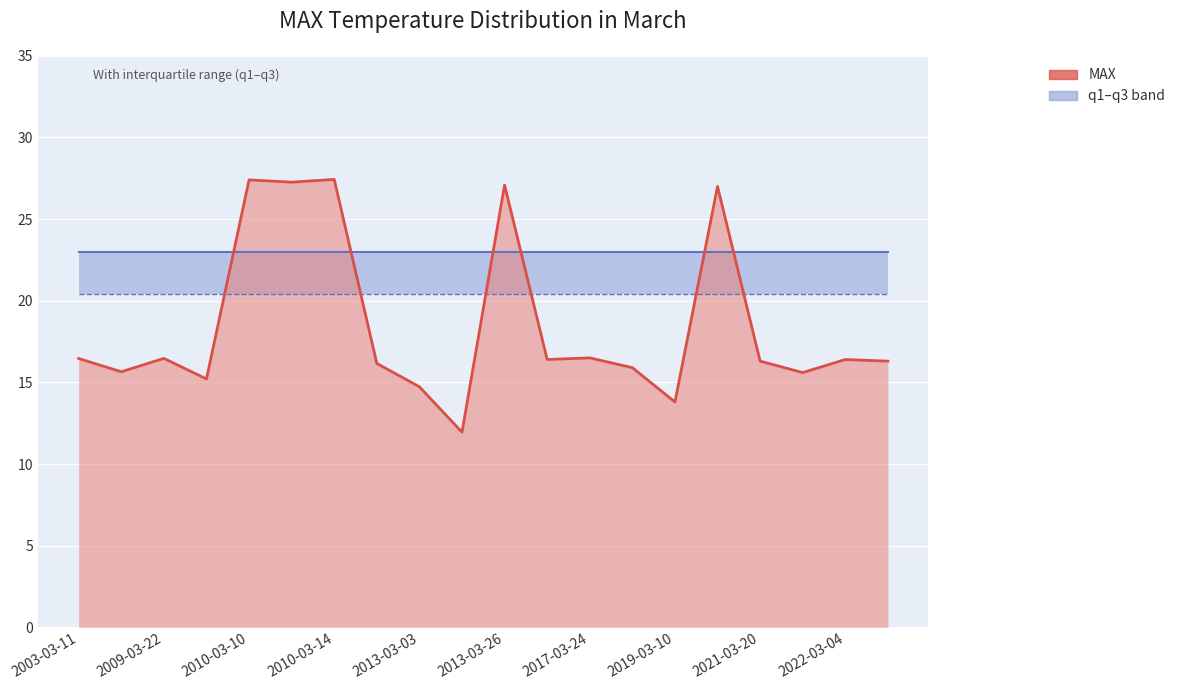

Does the chart display data point markers on the line(s)?

No